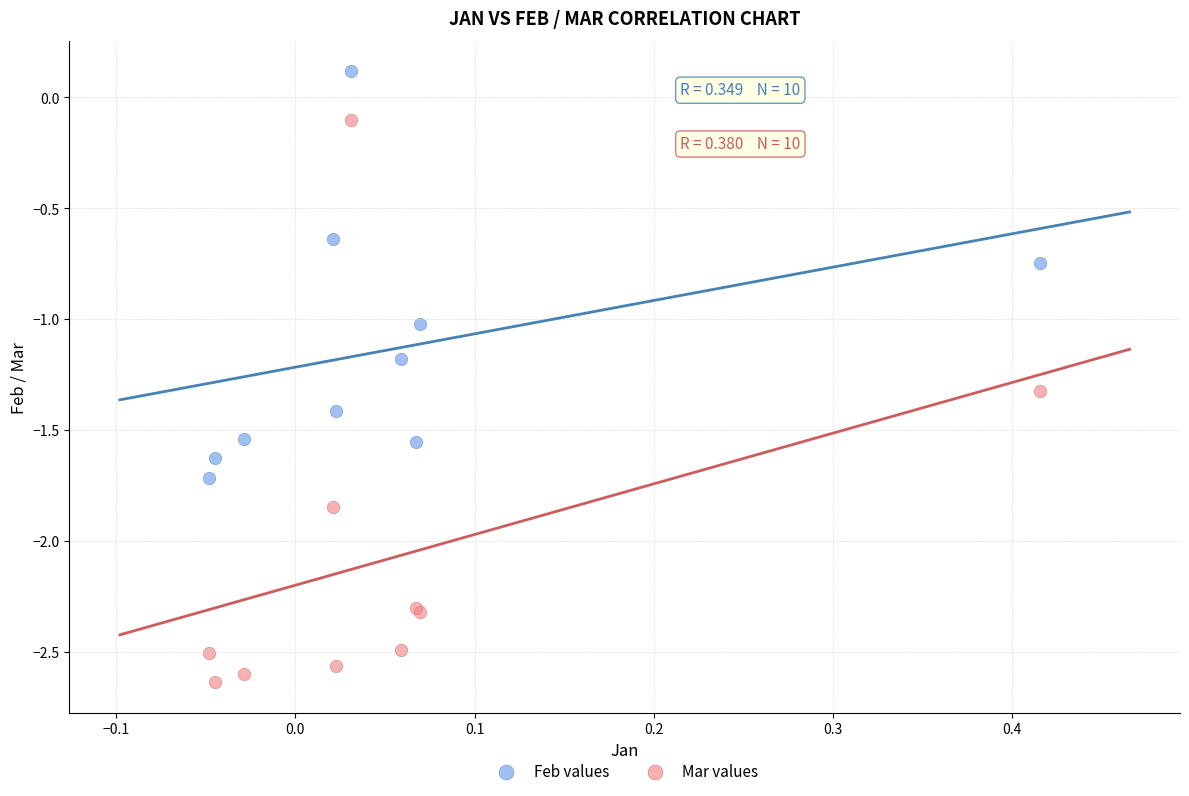

Which series contains the highest Y value?

Feb values